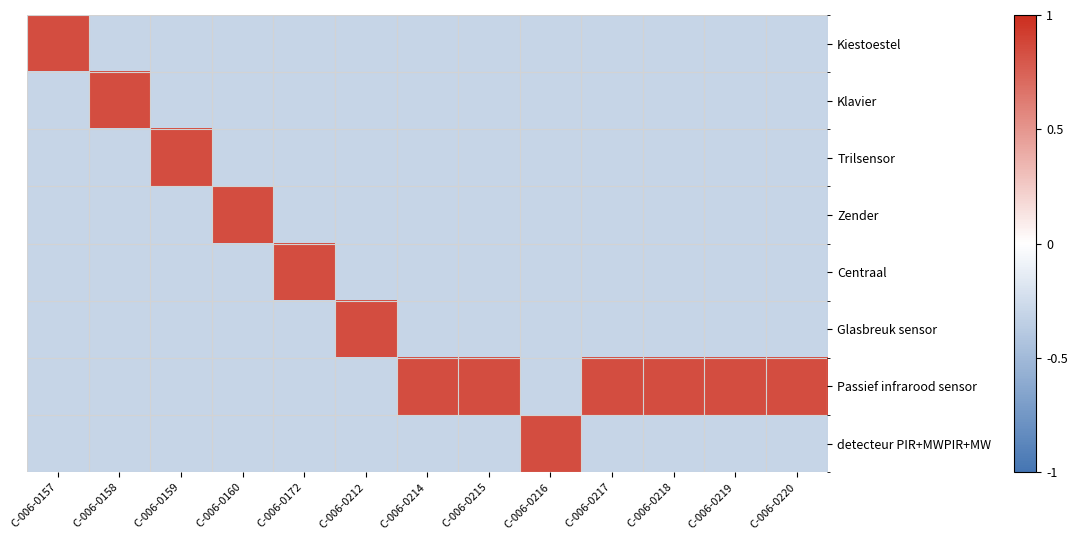

What is the greatest value displayed?

0.8